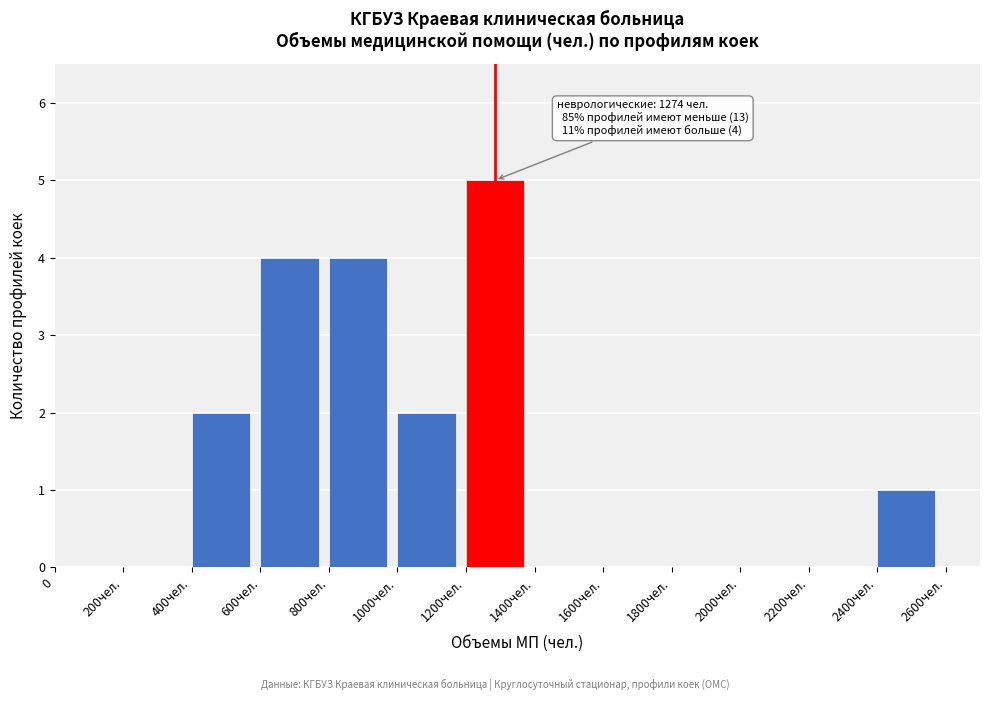

Reading left to right, transcribe all the data shown in this chart.

0=0	200чел.=0	400чел.=2	600чел.=4	800чел.=4	1000чел.=2	1200чел.=5	1400чел.=0	1600чел.=0	1800чел.=0	2000чел.=0	2200чел.=0	2400чел.=1